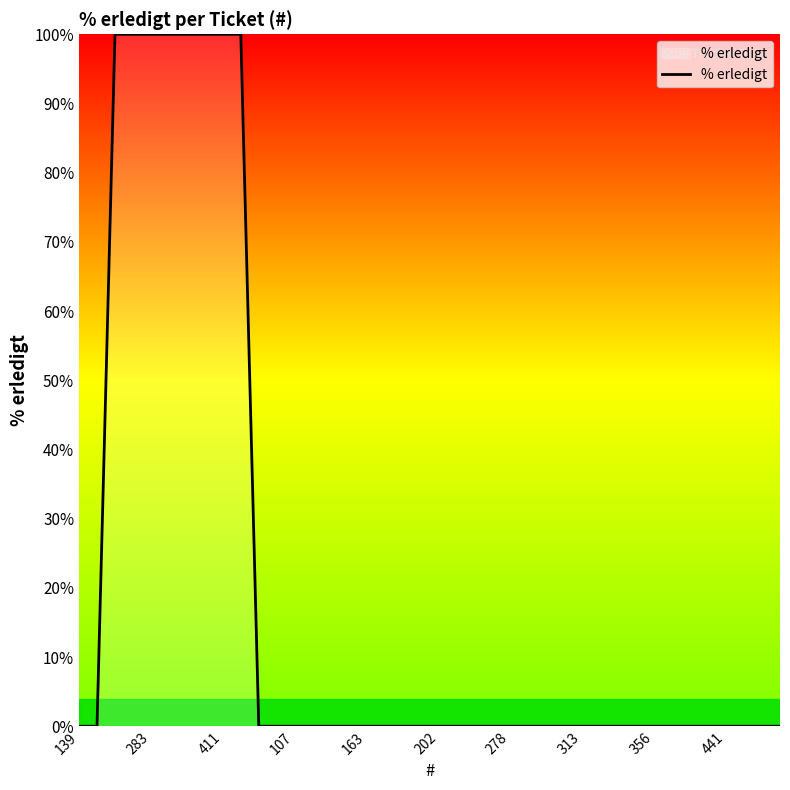

What is the difference between the maximum and minimum values?

100